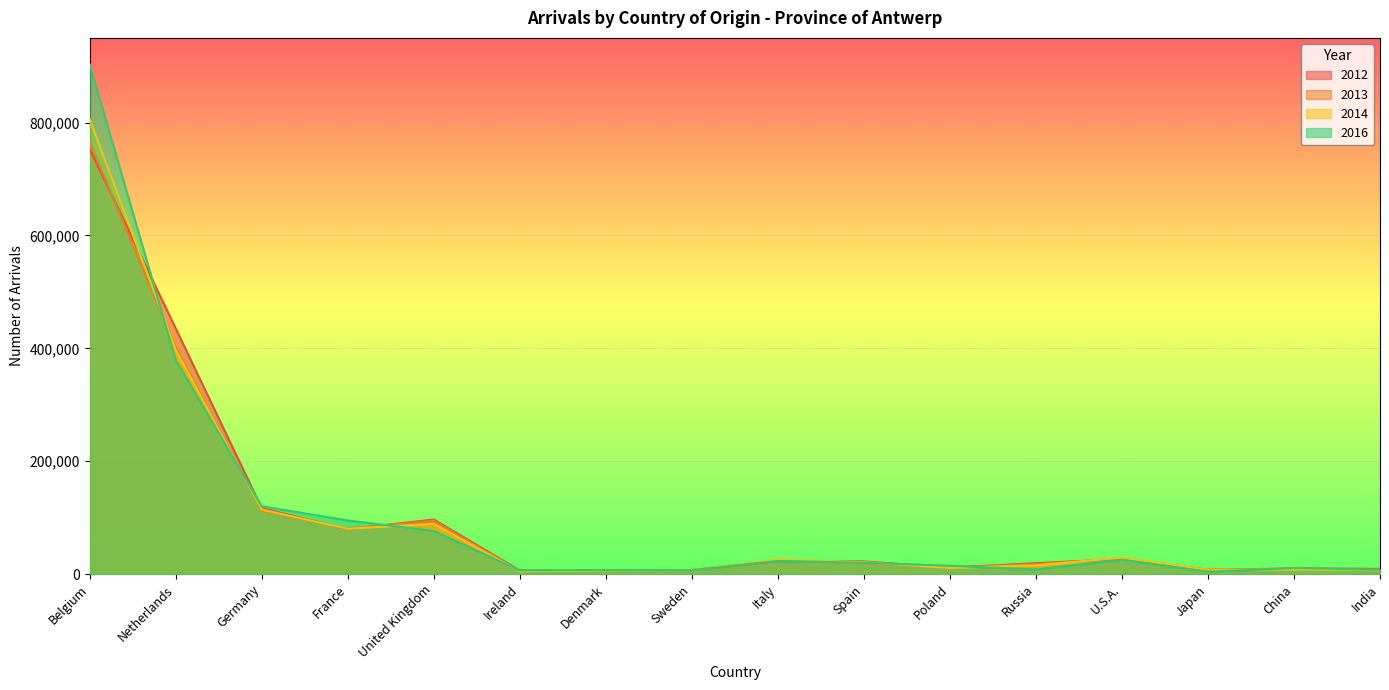

At which category does 2016 reach its first local peak?

Denmark